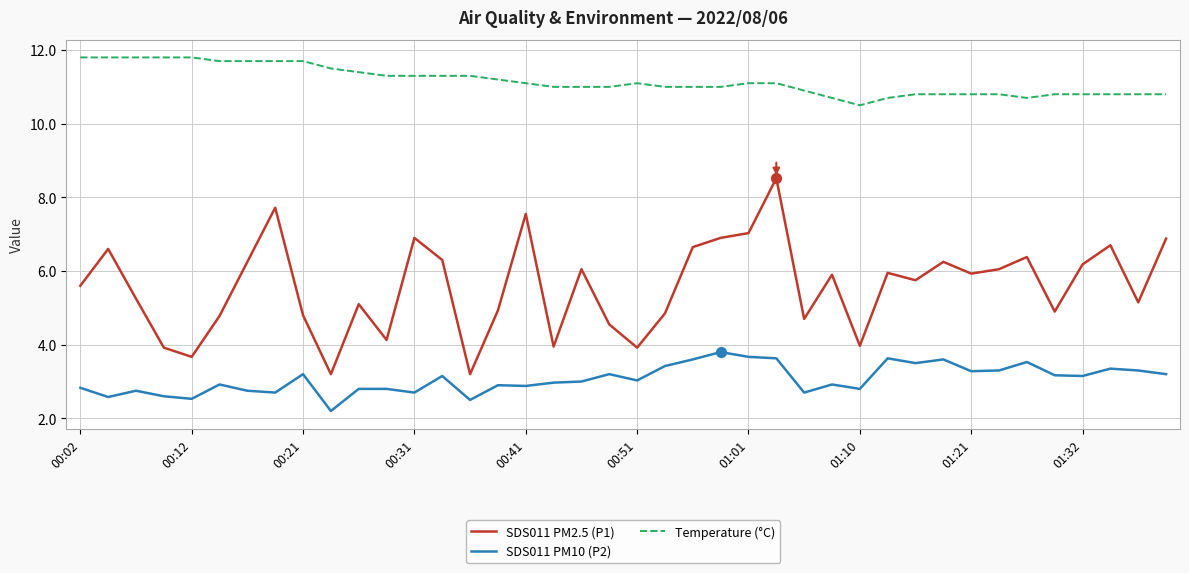

Which series has the largest total across all categories?

Temperature (°C)